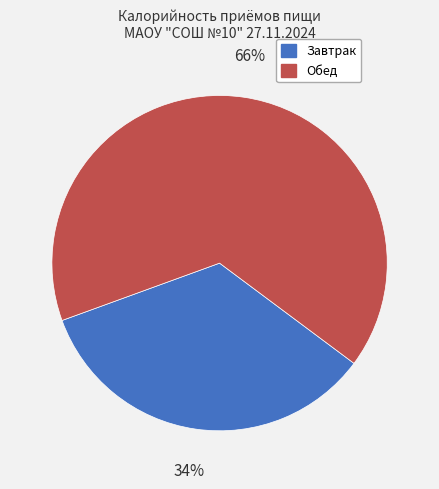

Which slice is the largest?

Обед